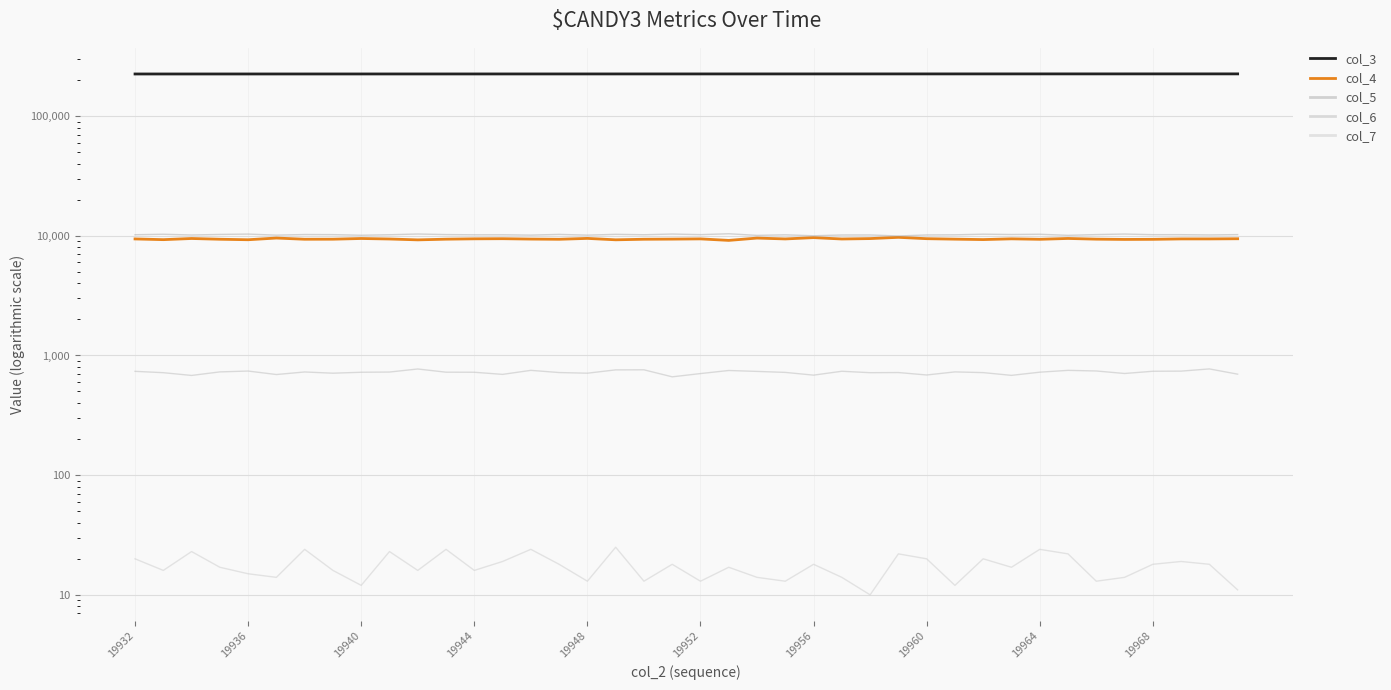

How many interior local peaks does the col_4 series have?

11